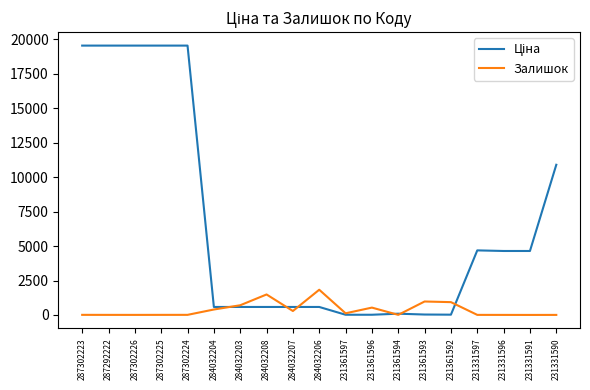

Is it true that Залишок equals 977.0 at 231361593?

True